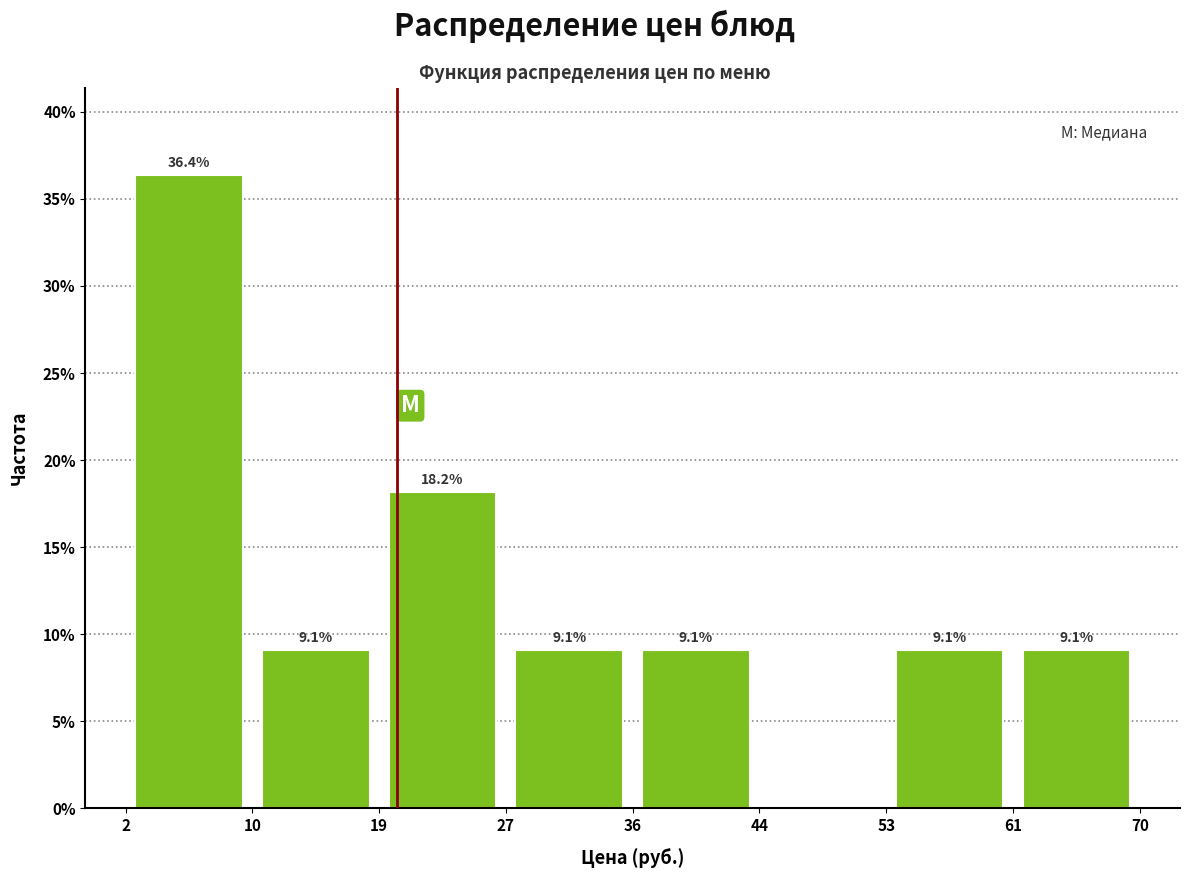

Over which range of the x-axis is the bar tallest?

2 to 10